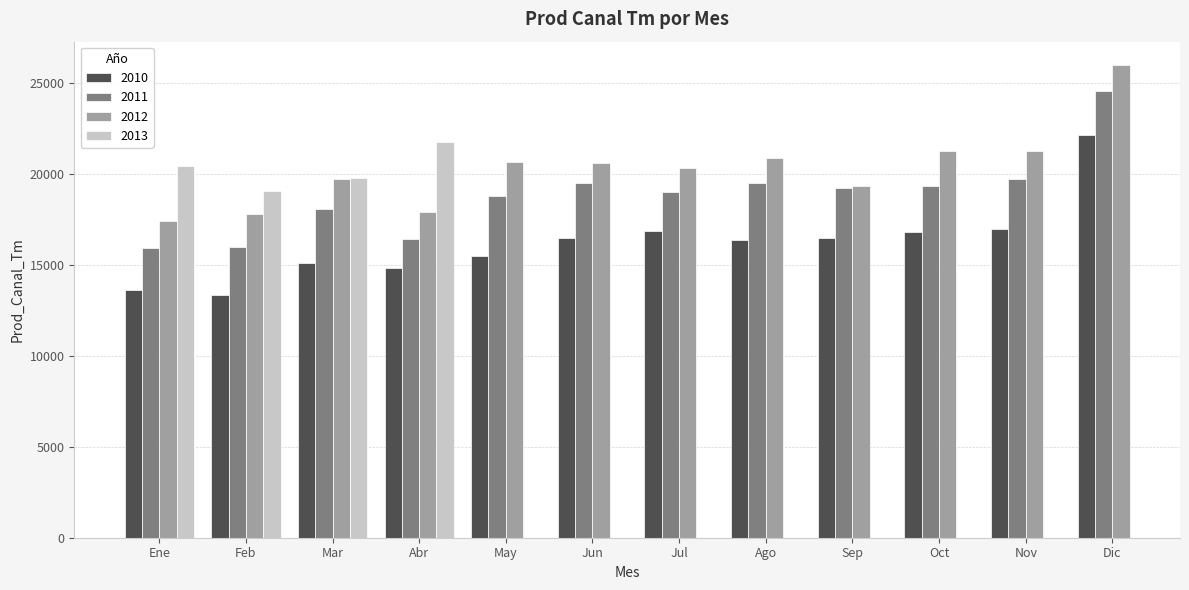

Rank the series at Ago from lowest to highest value.

2010, 2011, 2012